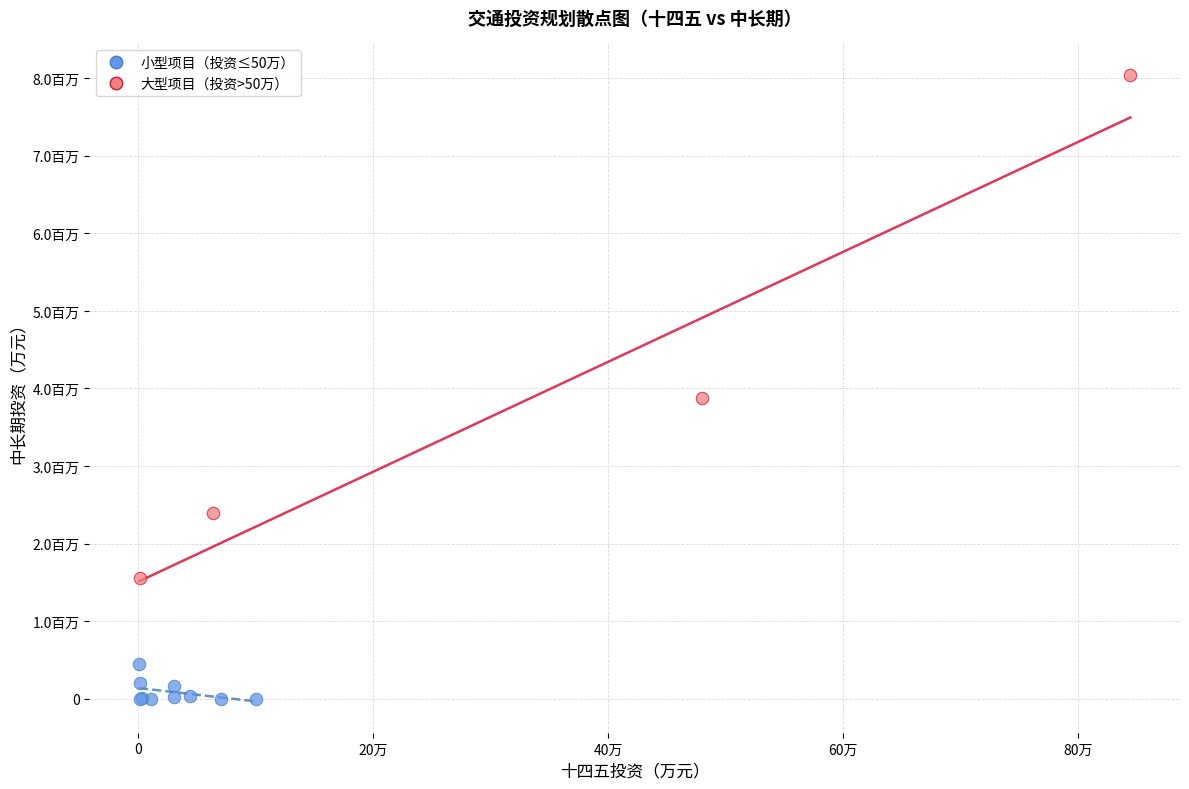

Which series has the largest Y range (max minus min)?

大型项目（投资>50万）